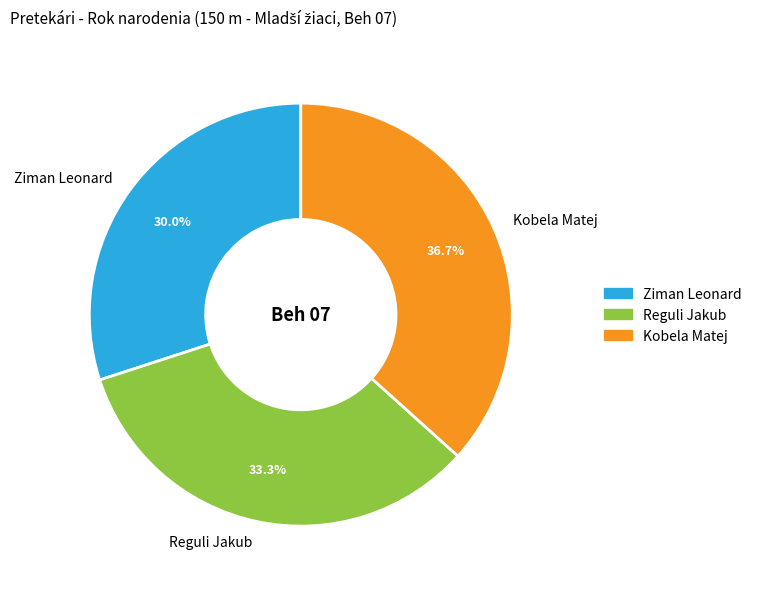

To the nearest percent, what percentage of the pie is Ziman Leonard?

30%